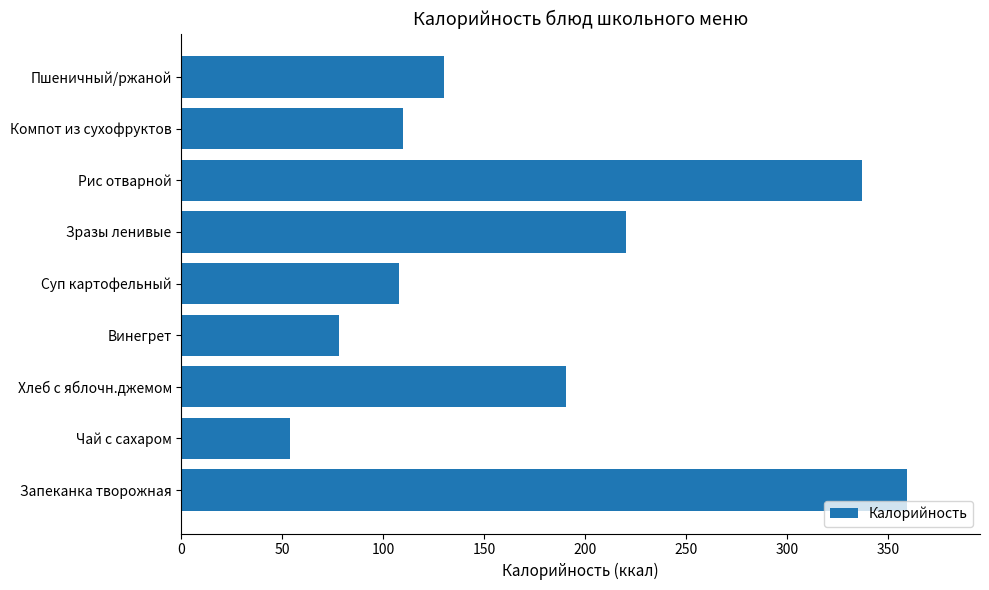

How many values exceed 129?

5